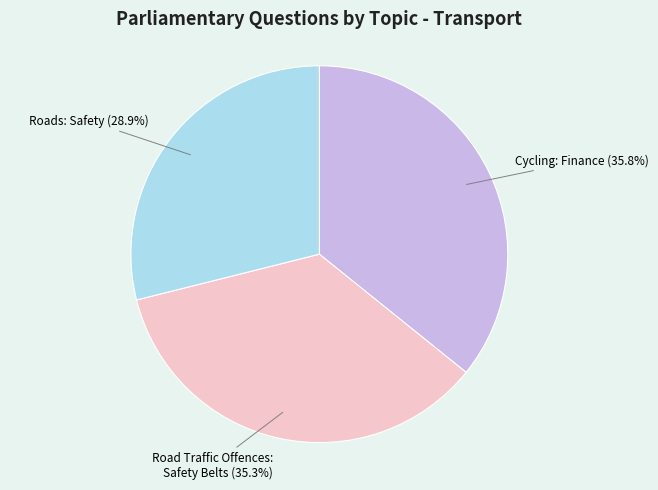

Is there any slice that represents more than half of the pie?

No